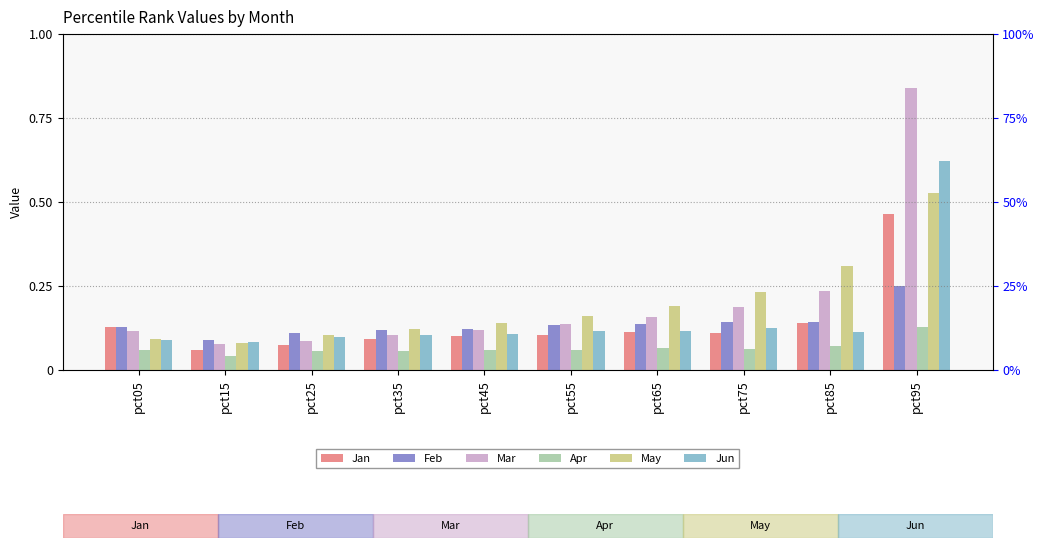

Which series has the largest total across all categories?

Mar